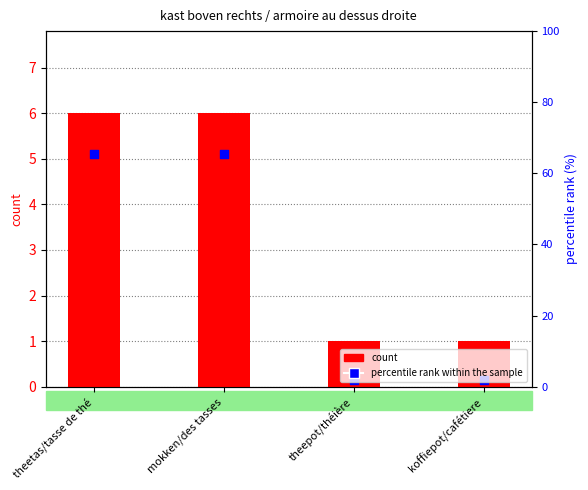

What is the ratio of the value at theetas/tasse de thé to the value at koffiepot/cafétiere?

6.0